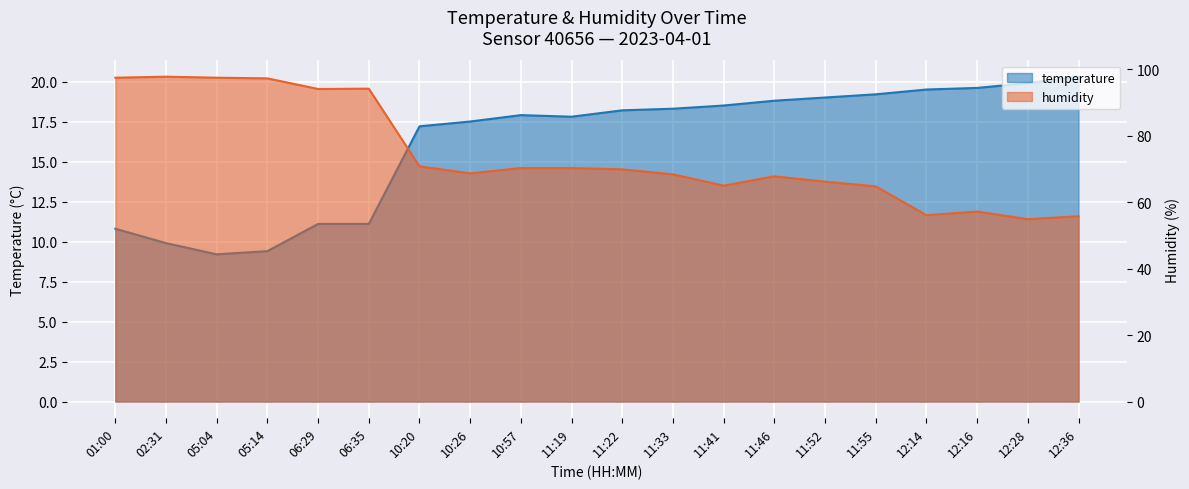

What are all the series names shown in the legend?

temperature, humidity